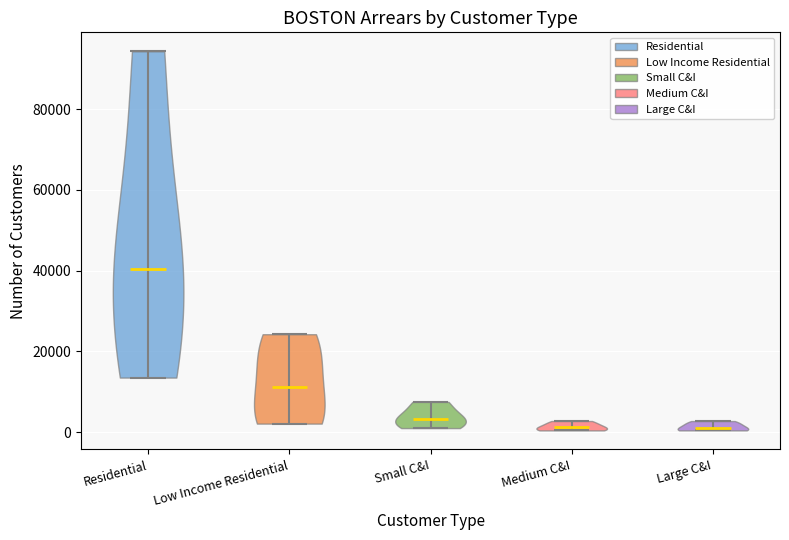

Reading left to right, read every violin against the y-axis: where its median line is, and the lowest and highest points it reaches. The values are not printed on the chart, so give them approximately, as read against the axis.

Residential: median line 40000, lowest point 14000, highest point 94000
Low Income Residential: median line 12000, lowest point 2000, highest point 24000
Small C&I: median line 4000, lowest point 2000, highest point 8000
Medium C&I: median line 2000, lowest point 0, highest point 2000
Large C&I: median line 2000, lowest point 0, highest point 2000